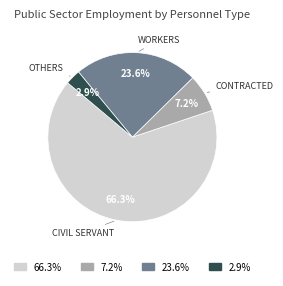

Does any single category account for the majority?

Yes